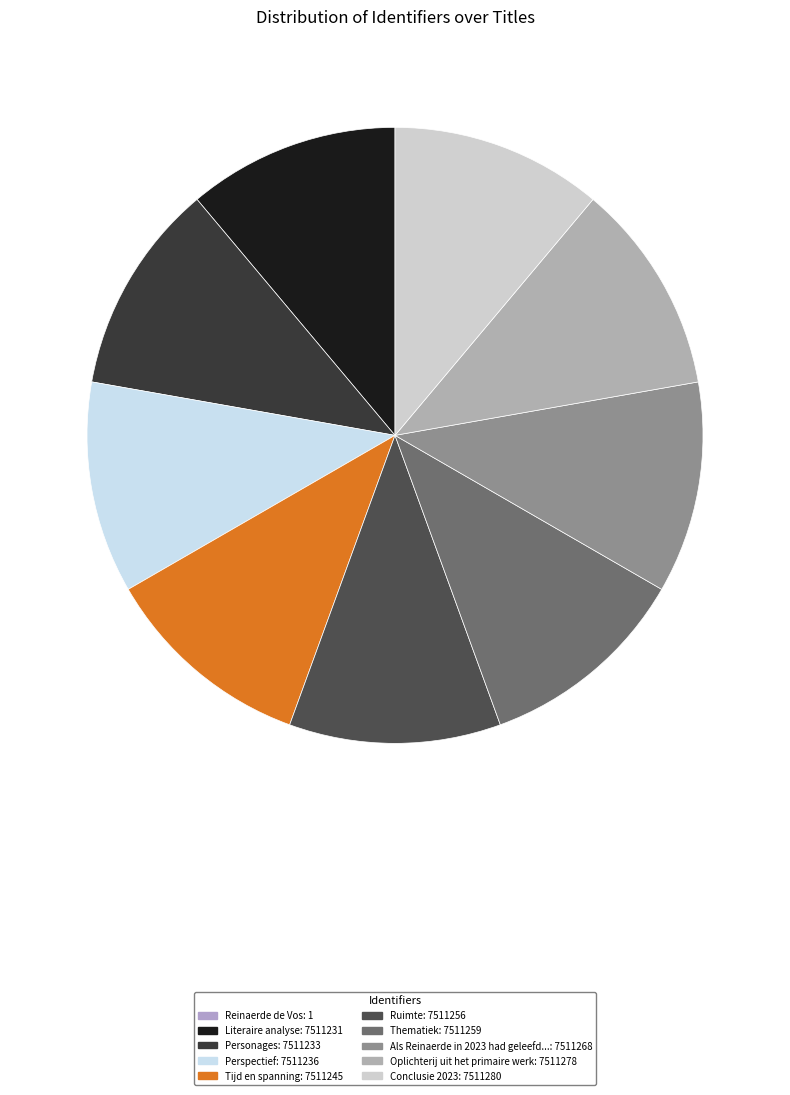

How many segments does this pie chart have?

10